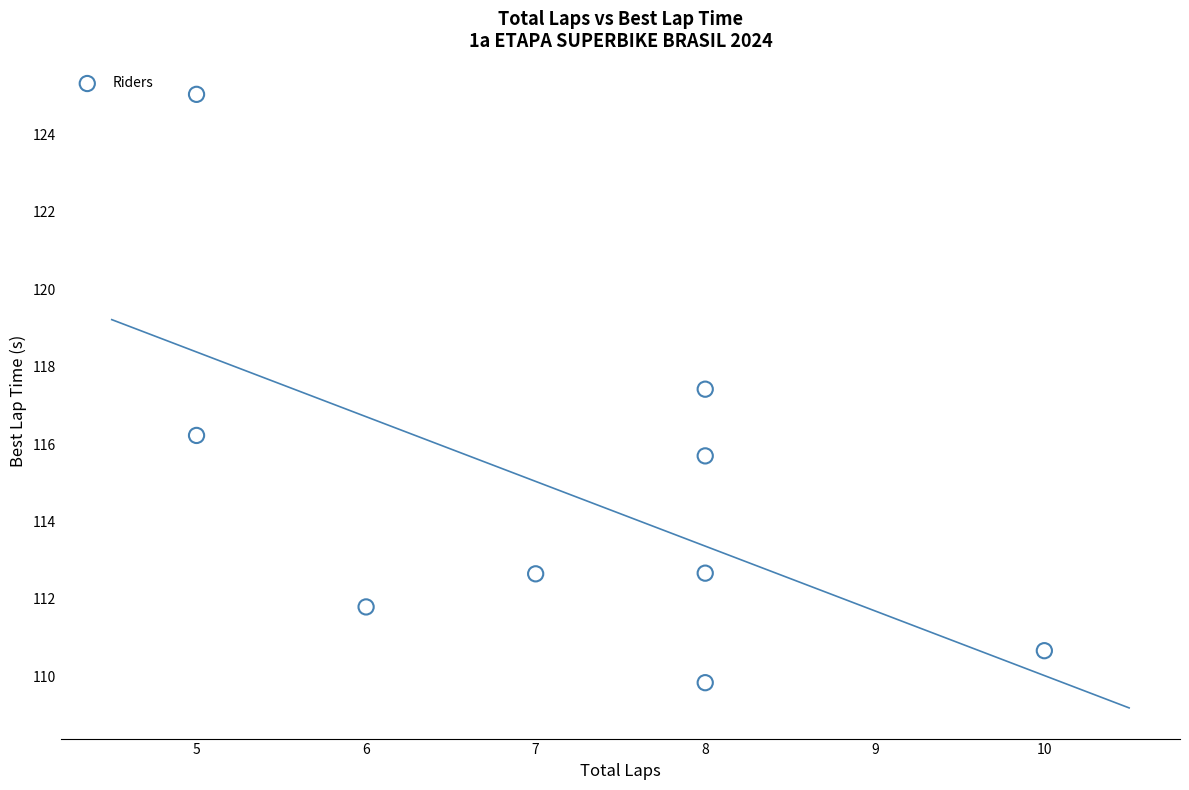

What is the average X value?

7.2